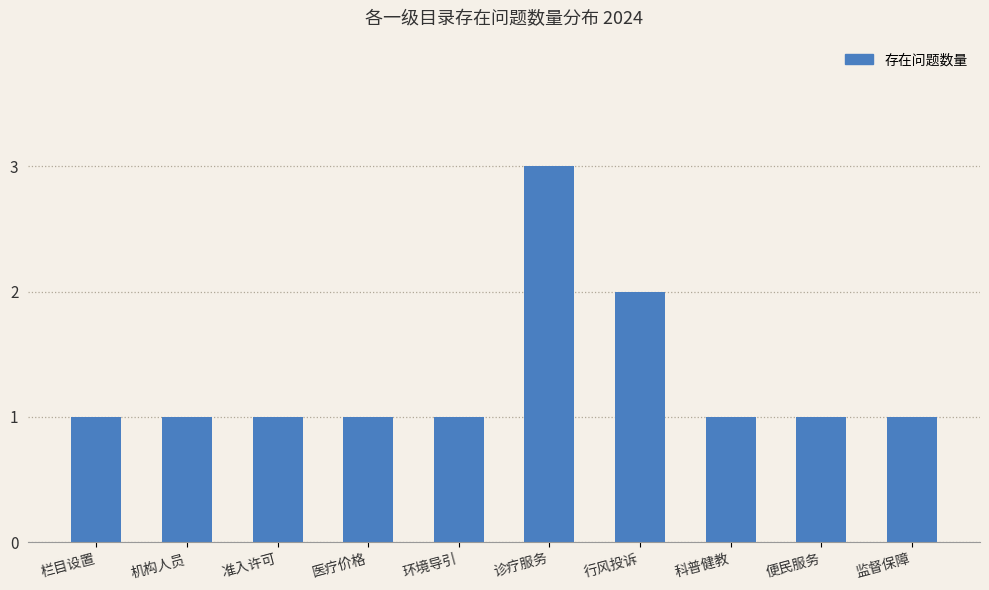

Which category has the highest value across all series?

诊疗服务